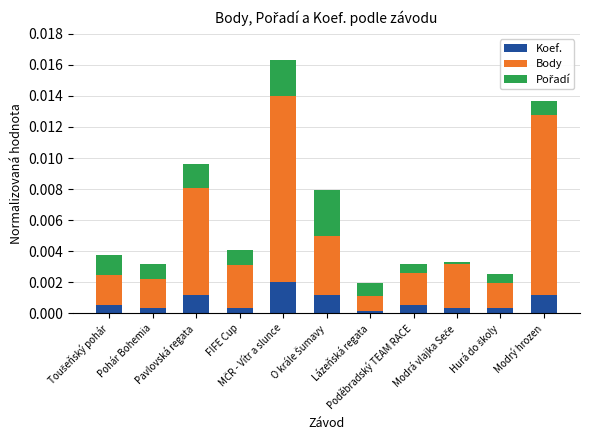

Which series changed the most between Poděbradský TEAM RACE and Modrá vlajka Seče?

Body